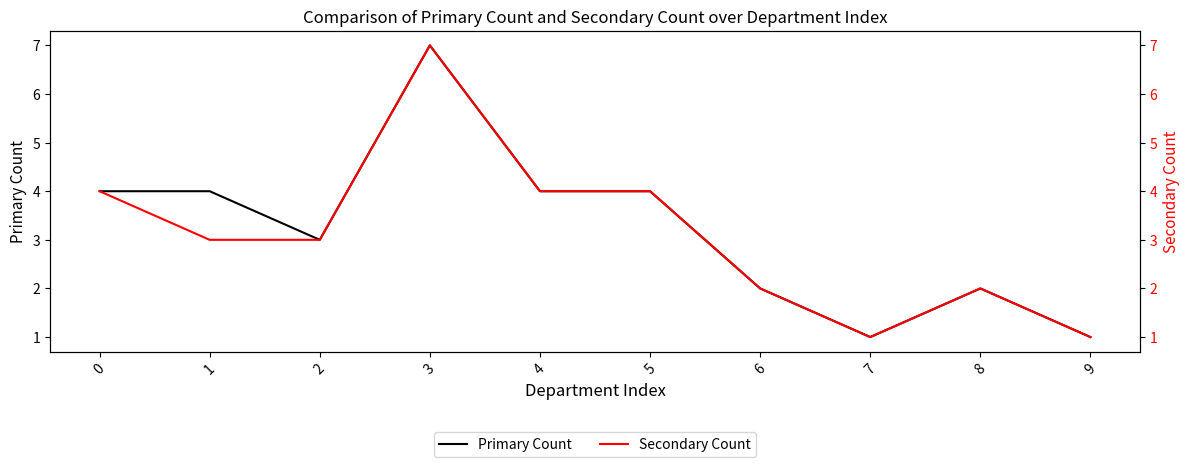

Rank the categories by Primary Count value from lowest to highest.

7, 9, 6, 8, 2, 0, 1, 4, 5, 3